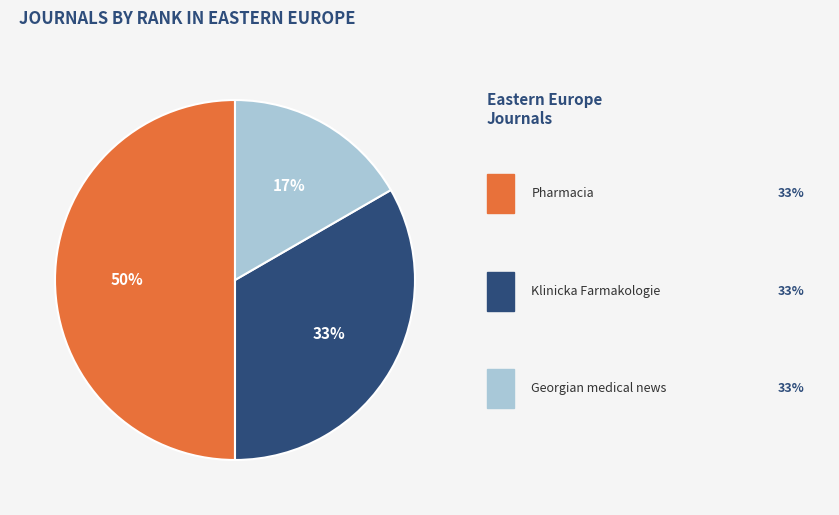

To the nearest percent, what is the average slice percentage?

33%